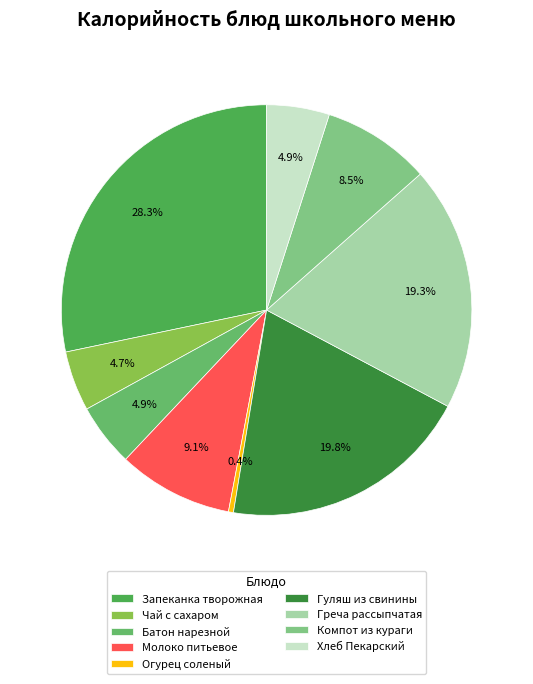

Between Компот из кураги and Гуляш из свинины, which is larger?

Гуляш из свинины